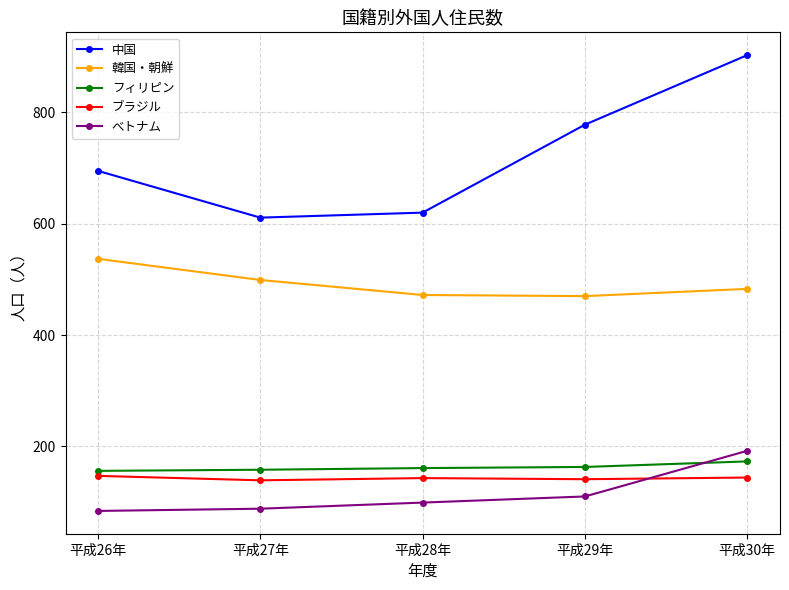

What are all the series names shown in the legend?

中国, 韓国・朝鮮, フィリピン, ブラジル, べトナム